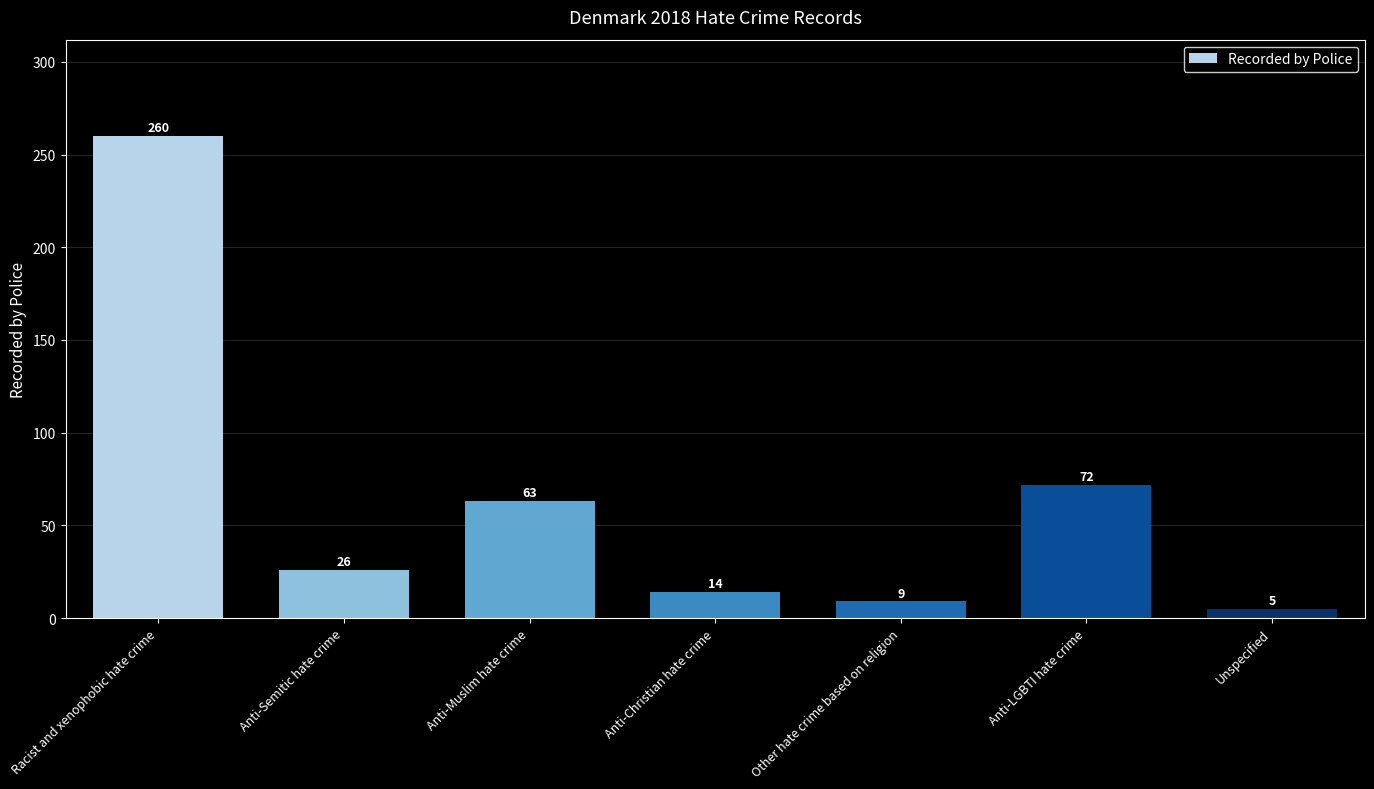

Between Unspecified and Anti-Muslim hate crime, which is larger?

Anti-Muslim hate crime